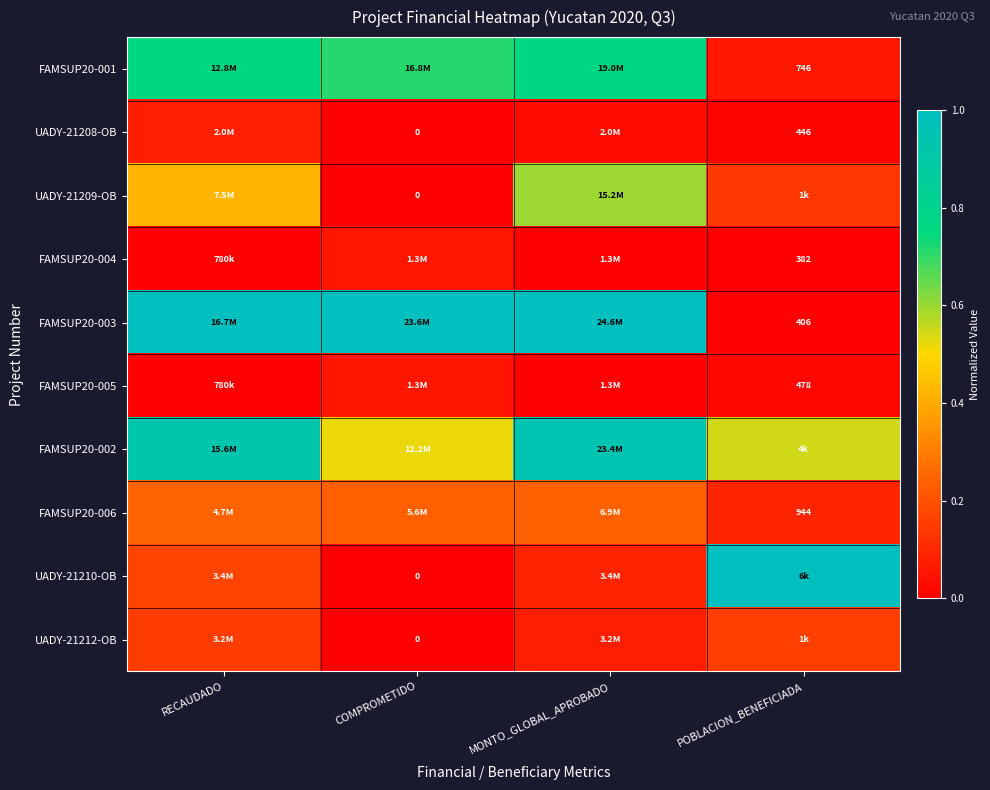

Which series has the largest total across all categories?

FAMSUP20-003